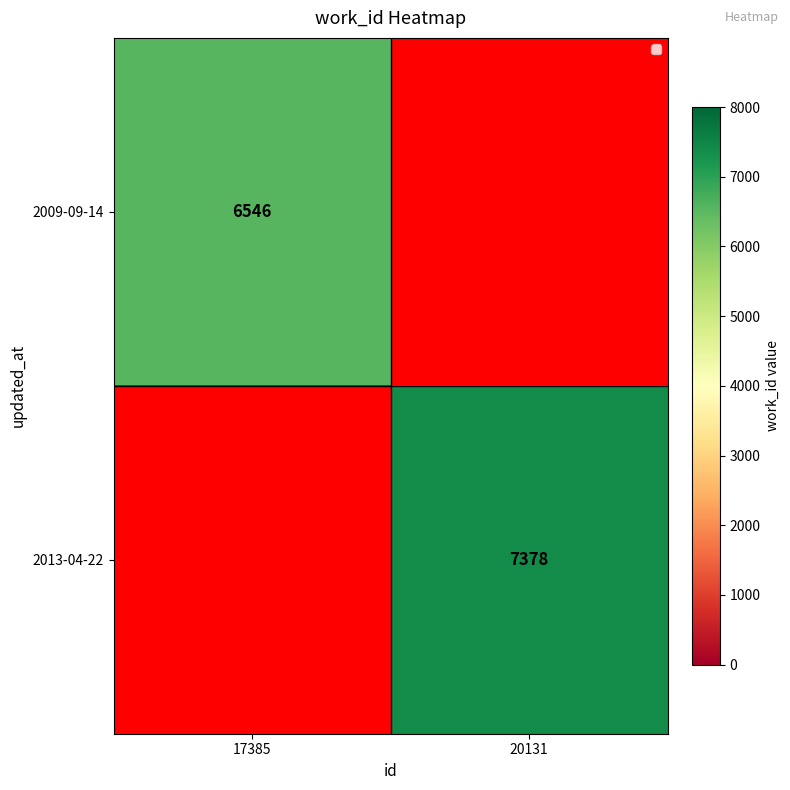

The 2013-04-22 series shows 7378 at 20131. True or false?

True